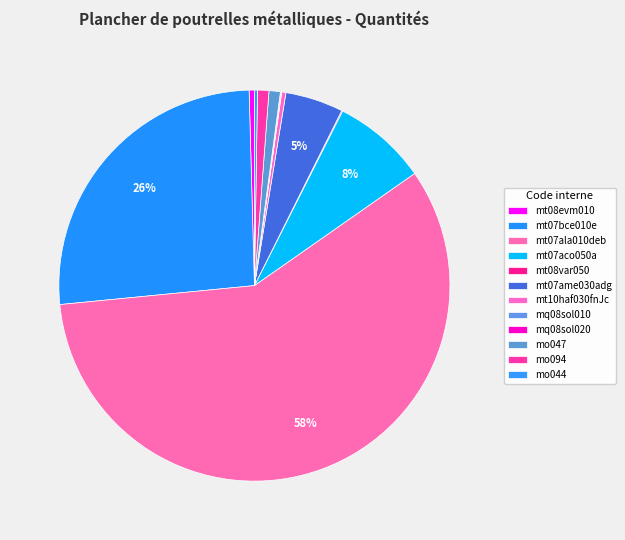

Count the number of slices in the pie.

12